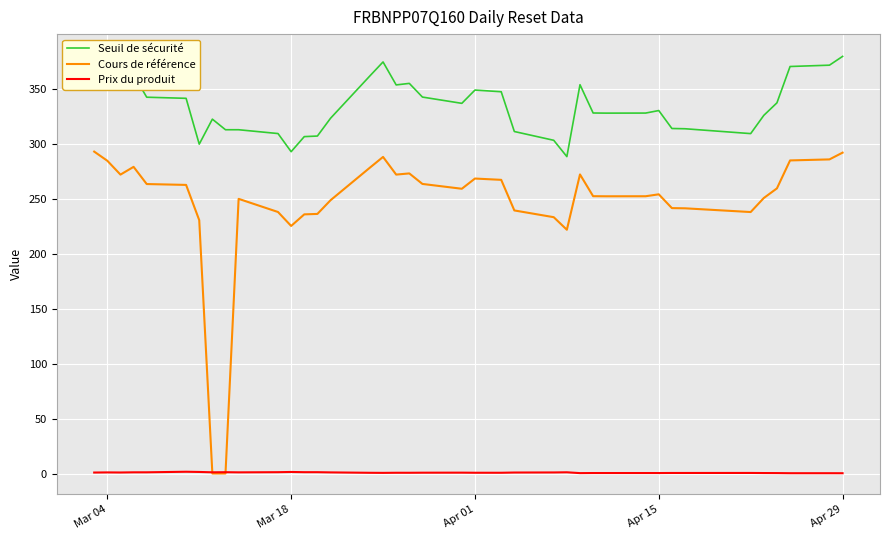

In Prix du produit, how many points are lower than both neighbors (excluding endpoints)?

8